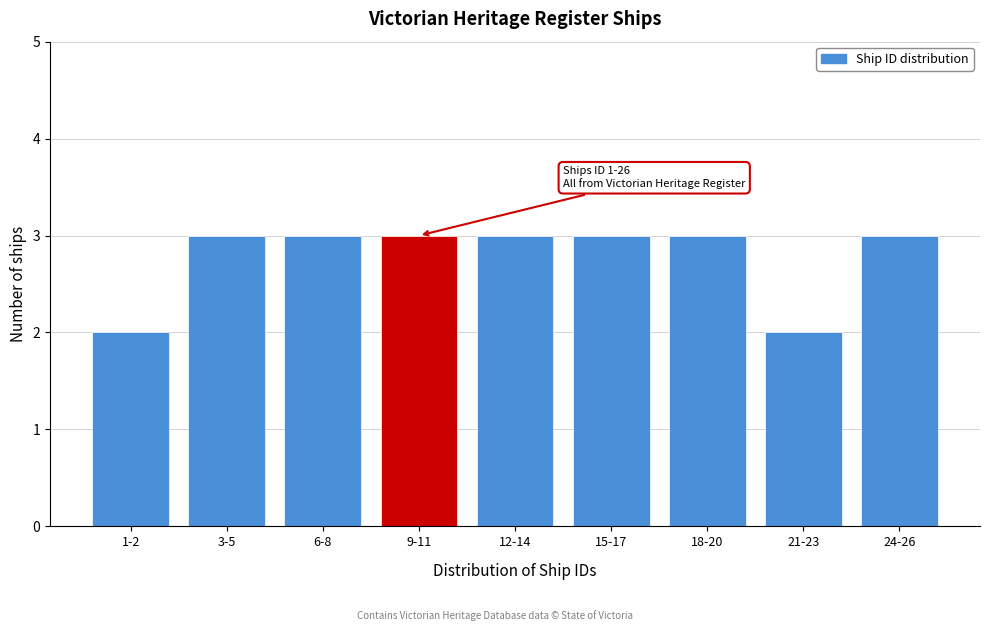

Reading left to right, transcribe all the data shown in this chart.

2	3	3	3	3	3	3	2	3